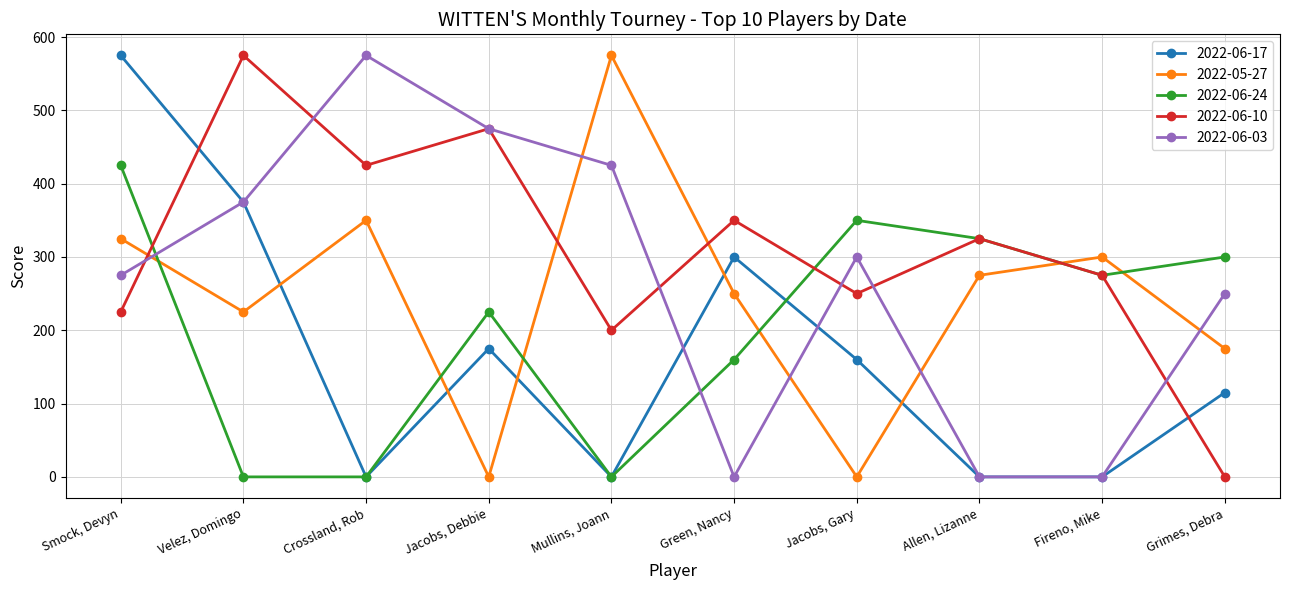

True or false: 2022-06-10 has more than 1 points higher than both neighbors.

True